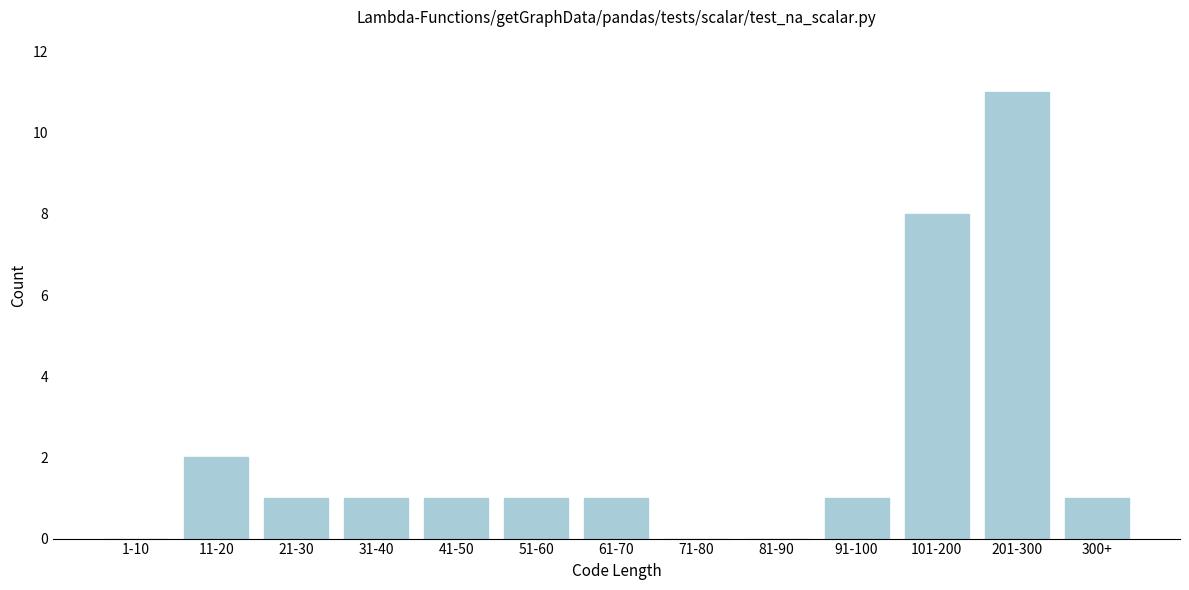

Reading right to left, list all the values displayed in this chart.

300+=1	201-300=11	101-200=8	91-100=1	81-90=0	71-80=0	61-70=1	51-60=1	41-50=1	31-40=1	21-30=1	11-20=2	1-10=0